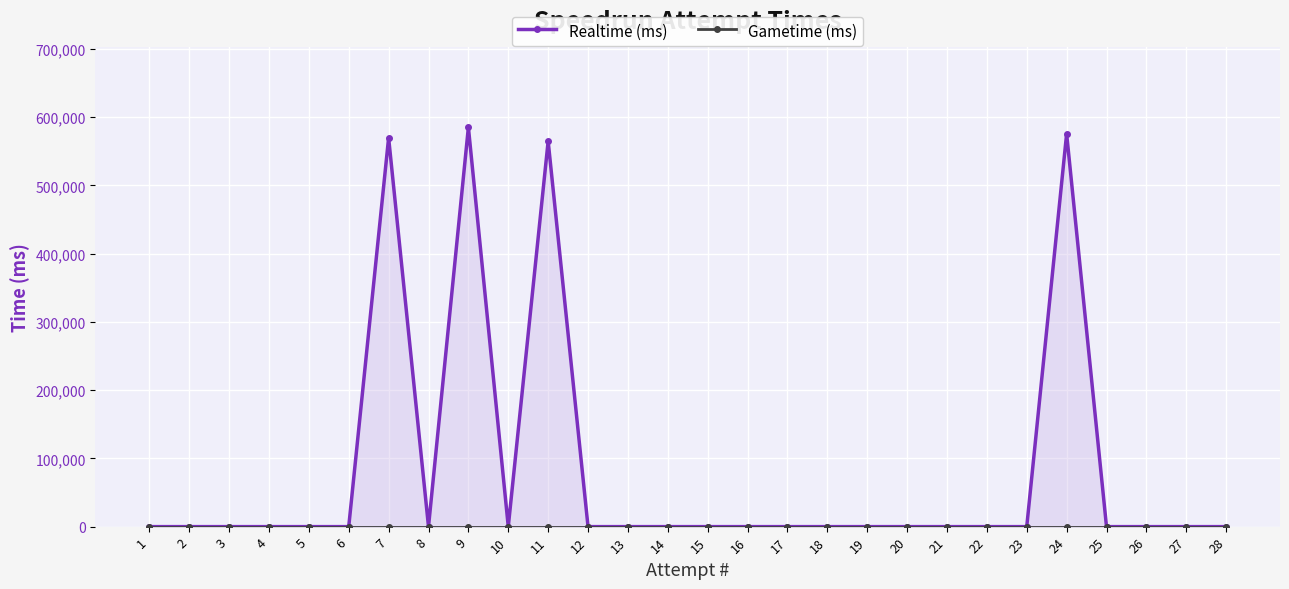

Is it true that Realtime (ms) equals 0 at 12?

True